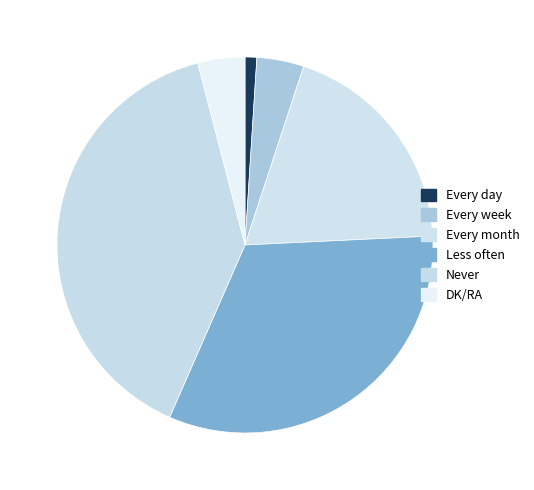

What is the ratio of the value at Every day to the value at Every week?

0.2